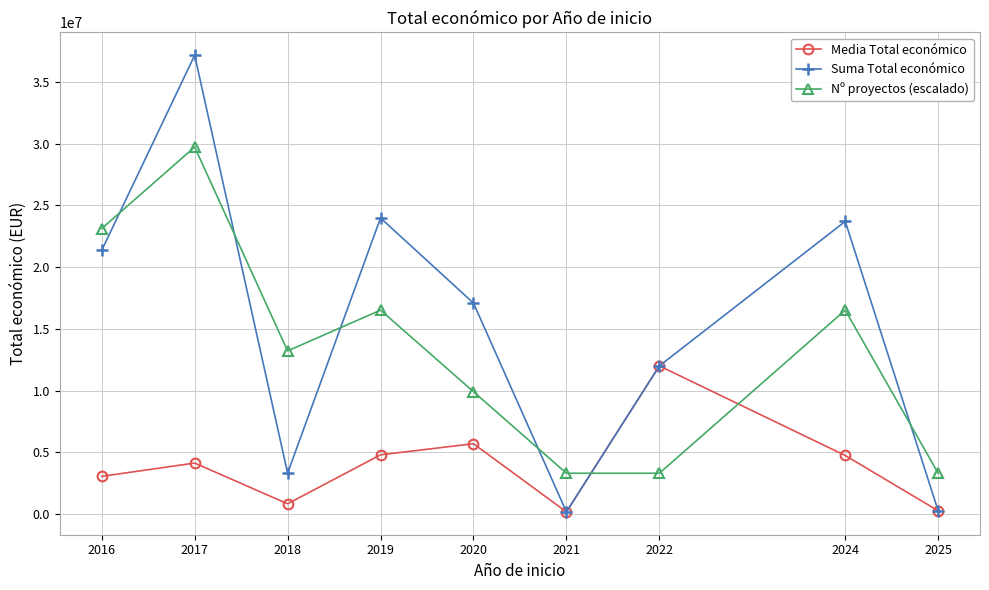

What is the minimum value for Media Total económico?

172932.5